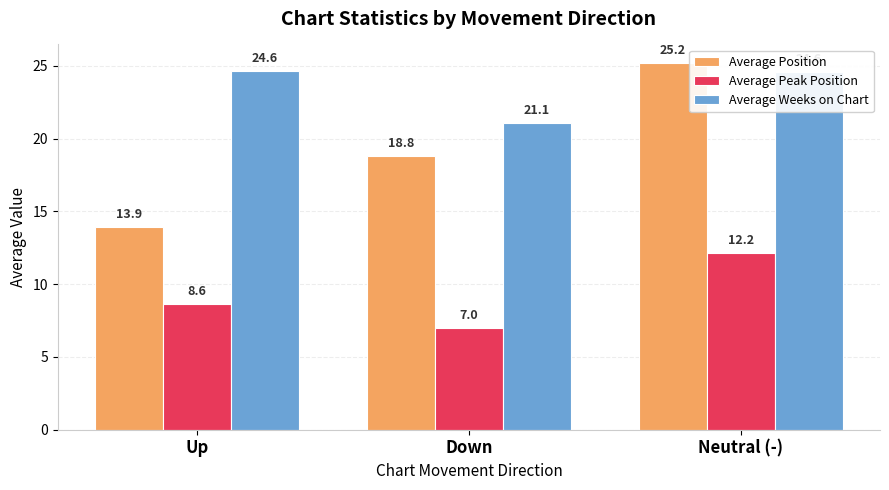

How many data points in Average Position are less than 18?

1